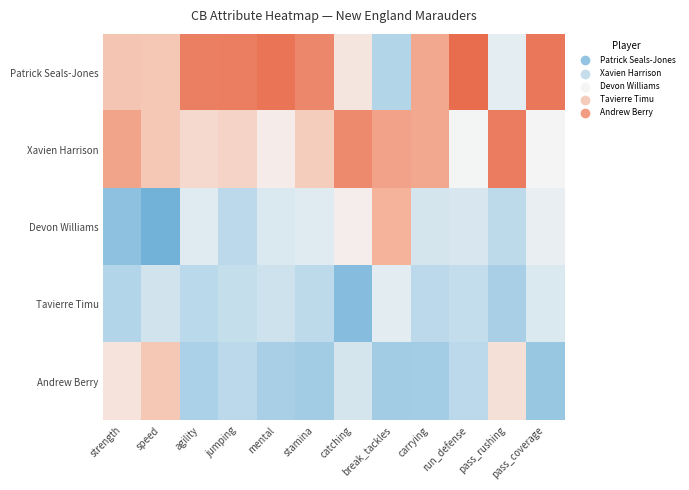

At how many categories does at least one series exceed -1?

12